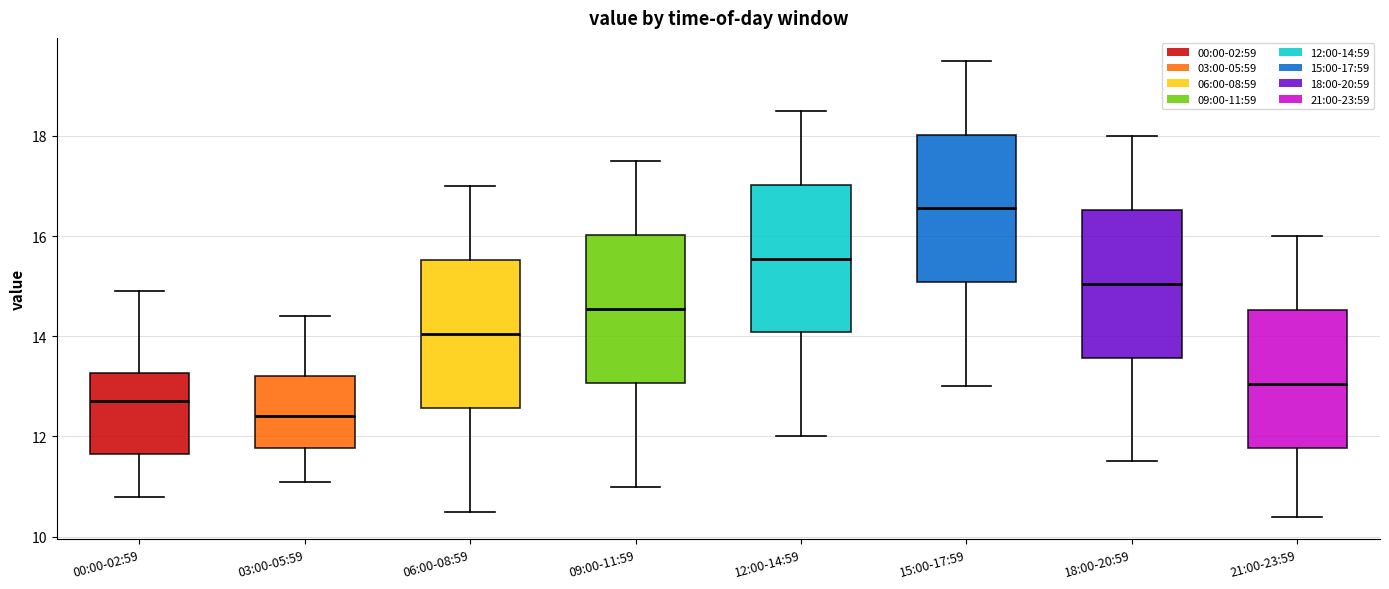

Which box has the highest median line?

15:00-17:59